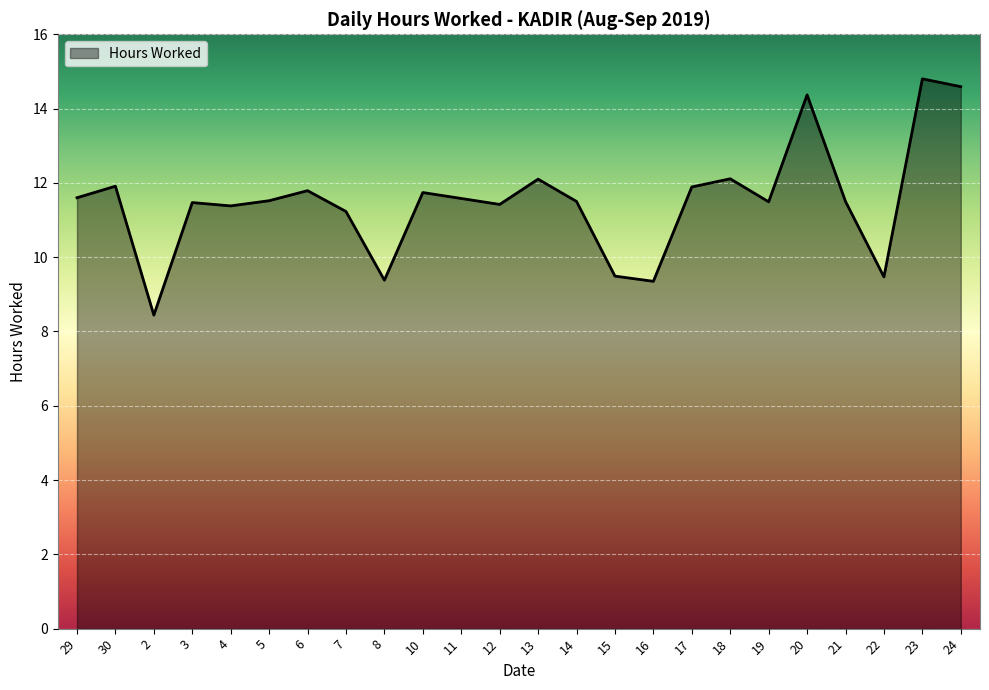

At which category does the data reach its first local valley?

2